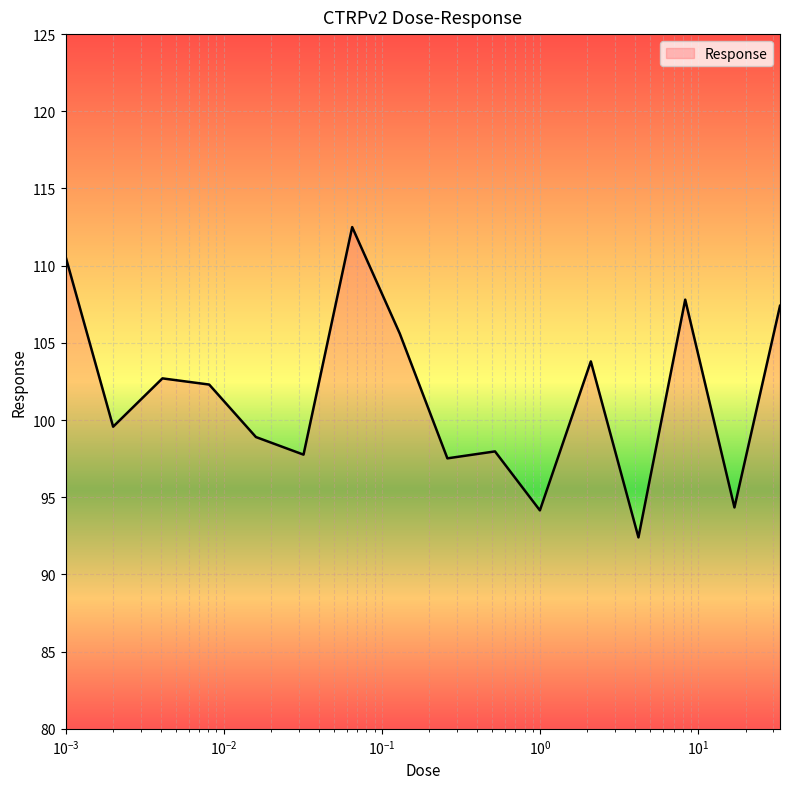

What is the minimum value shown in the chart?

92.4